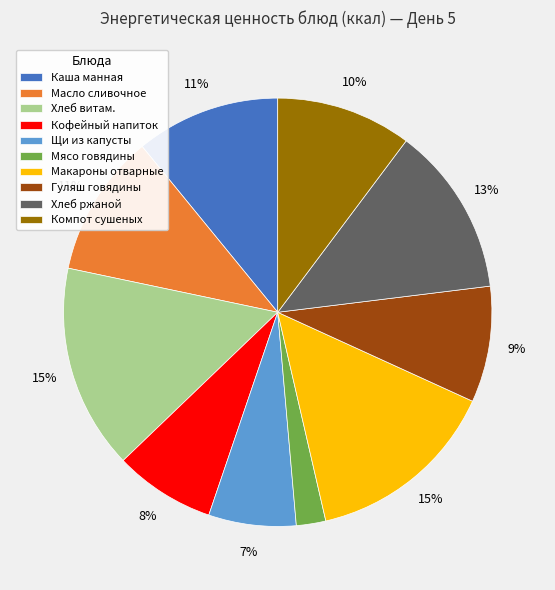

Which category has the smallest portion of the pie?

Мясо говядины